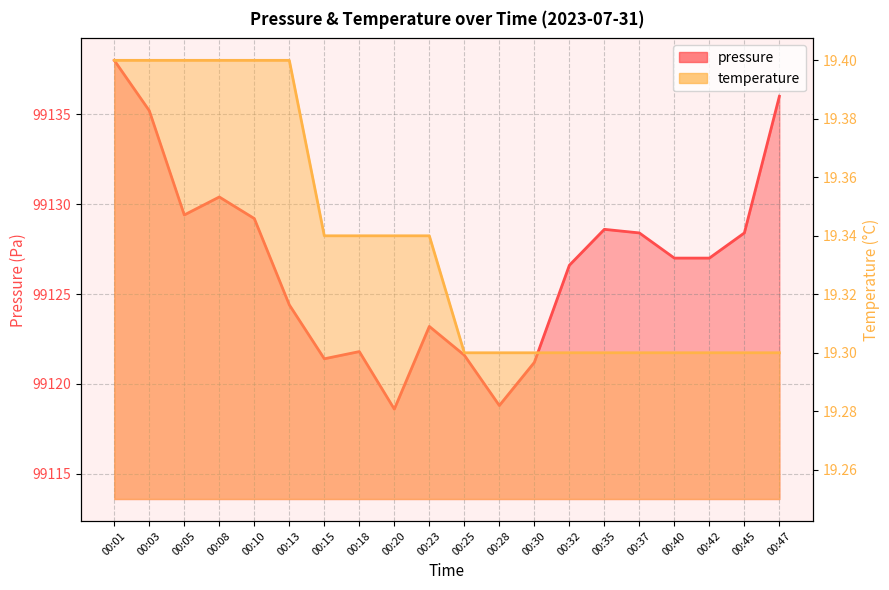

Which series has the largest total across all categories?

pressure